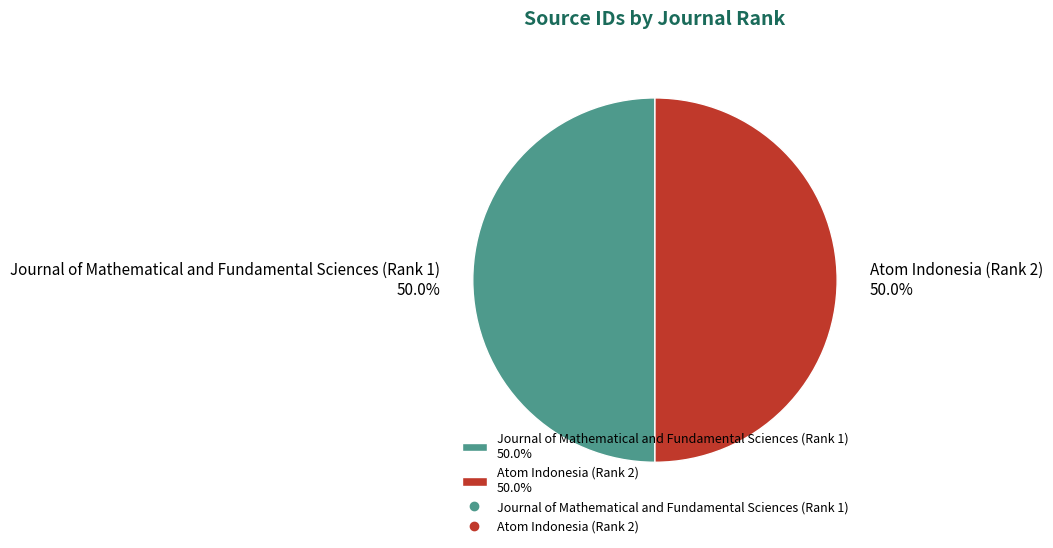

Approximately how many times larger is the value at Journal of Mathematical and Fundamental Sciences (Rank 1) 50.0% compared to Atom Indonesia (Rank 2) 50.0%?

1.0